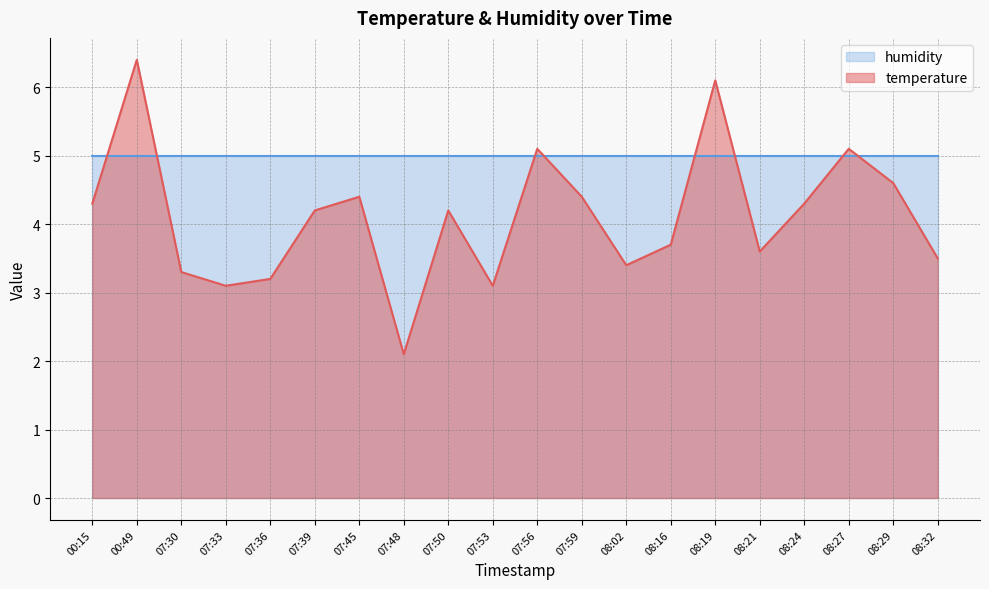

True or false: the data shows 4.6 at 08:29.

True